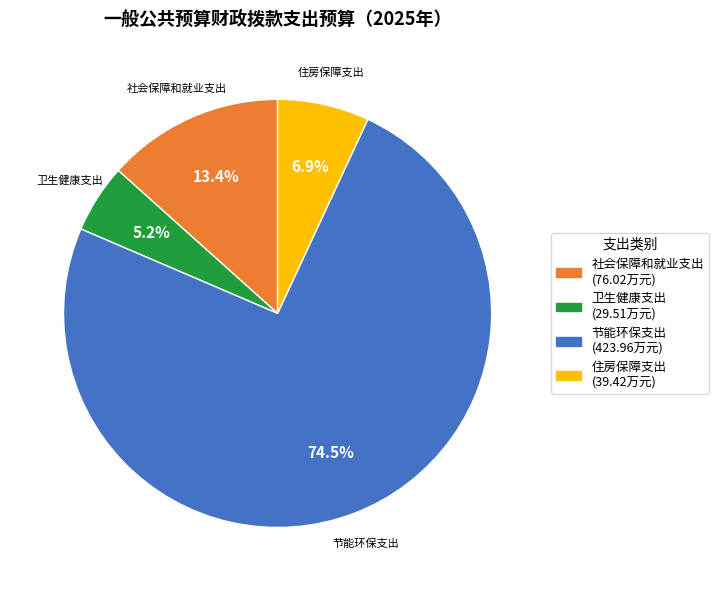

To the nearest percent, what percentage of the pie is 住房保障支出?

7%